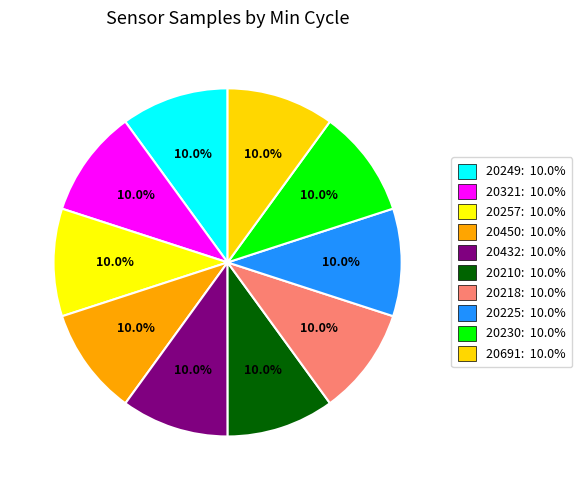

How many segments does this pie chart have?

10